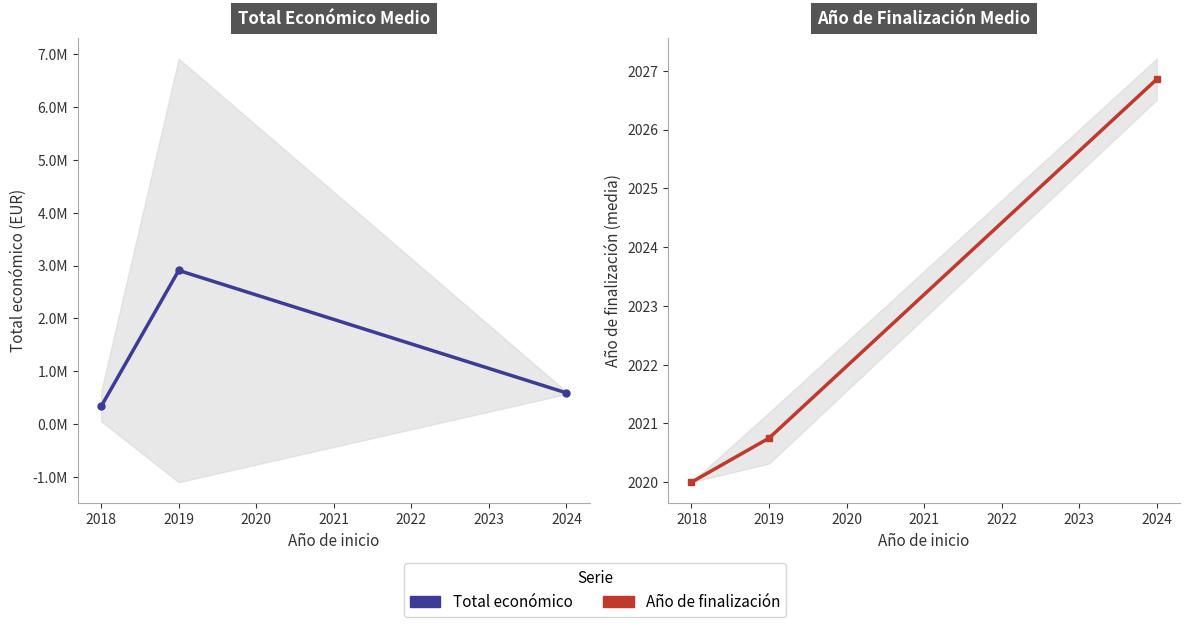

How many data points in Total económico are above 589026?

2